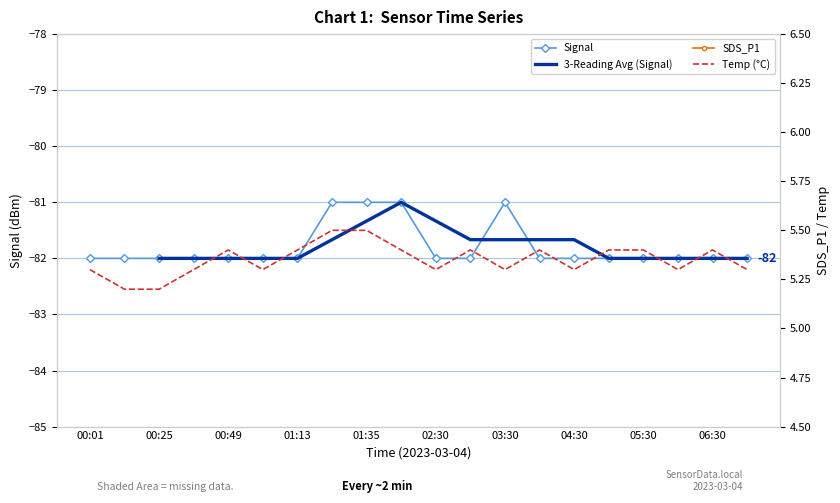

What are all the series names shown in the legend?

Signal, 3-Reading Avg (Signal), SDS_P1, Temp (°C)